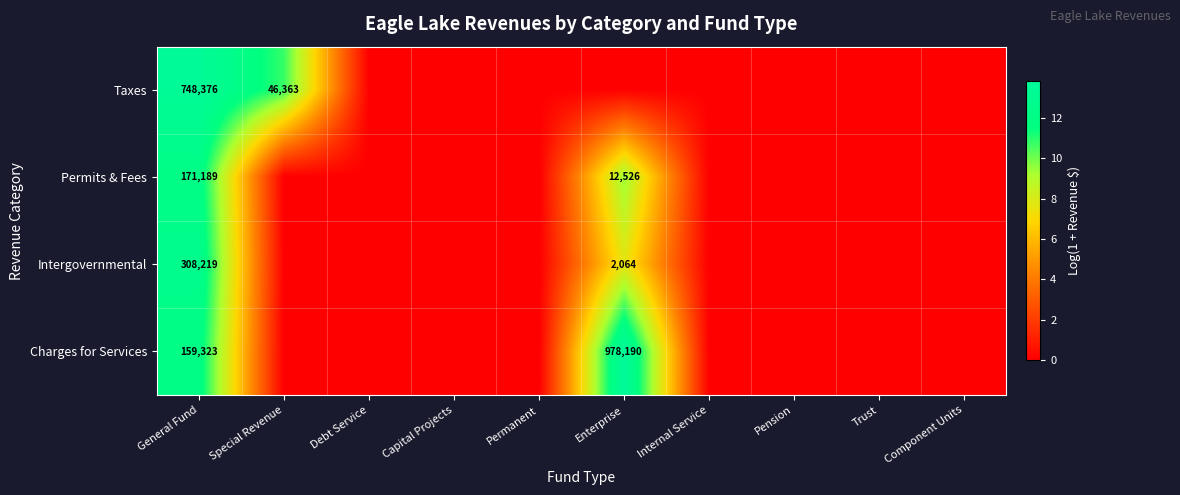

The Charges for Services series shows 1697884 at Enterprise. True or false?

False